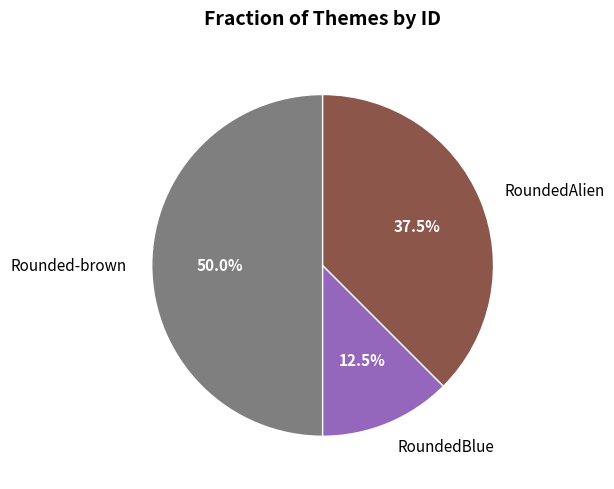

To the nearest percent, what is the combined percentage of RoundedBlue and RoundedAlien?

50%